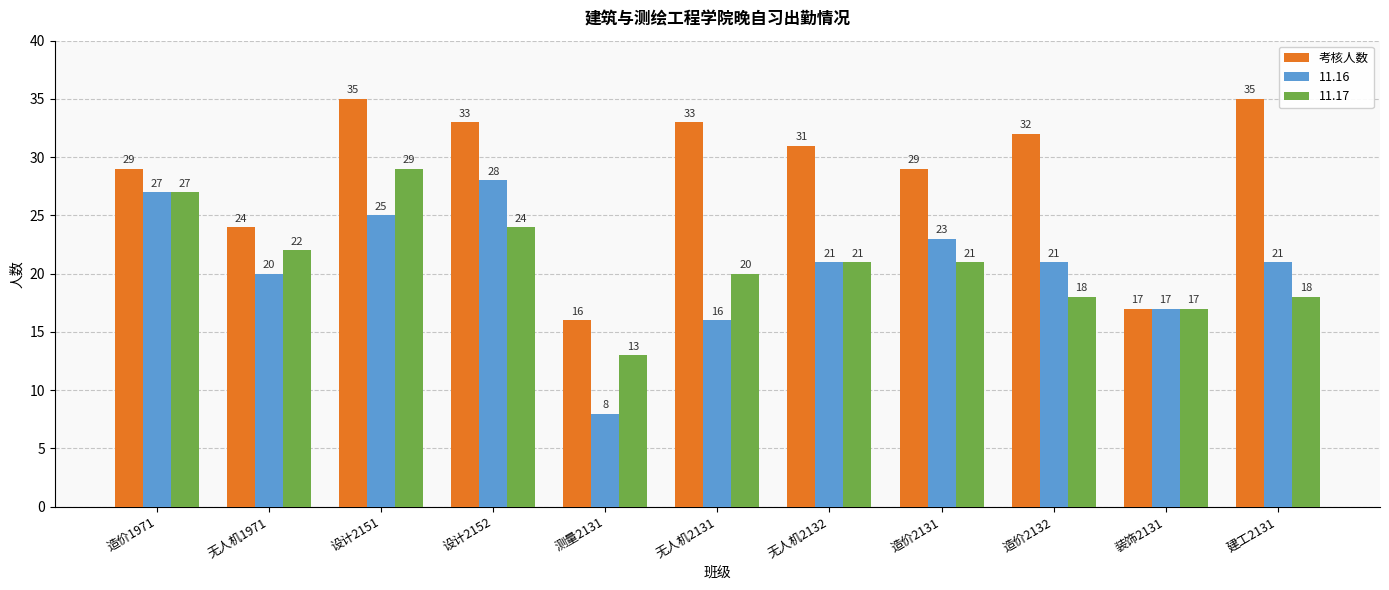

The 11.16 series shows 5 at 测量2131. True or false?

False